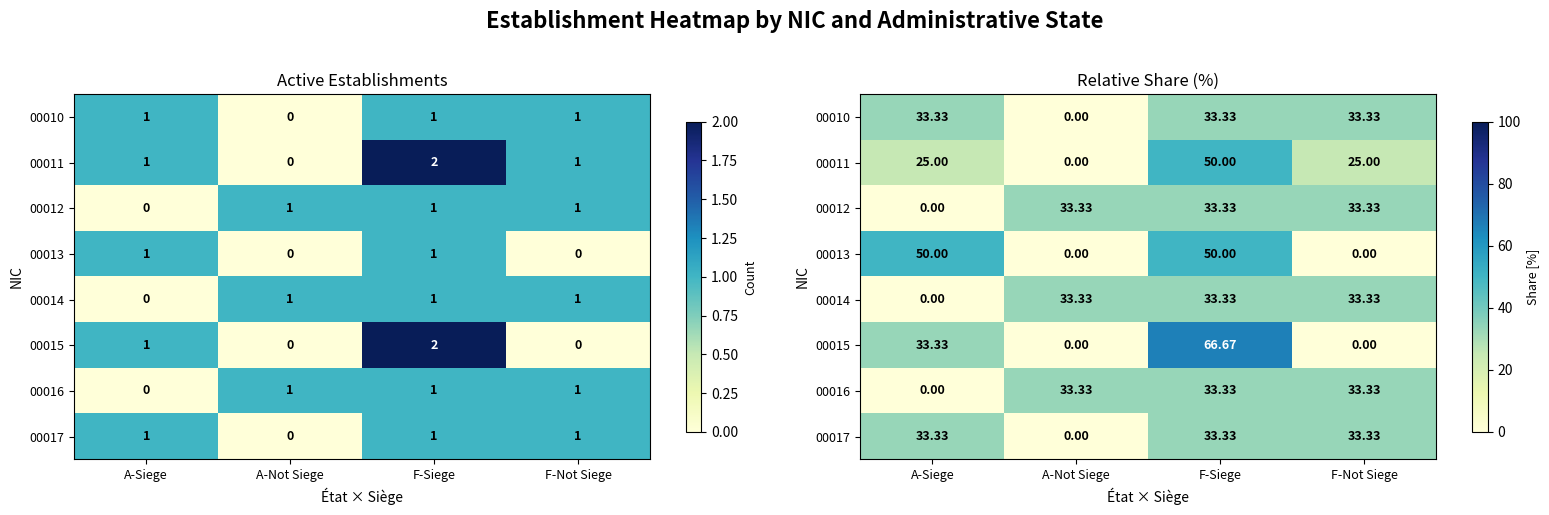

How many positive values does the 00015 series have?

2